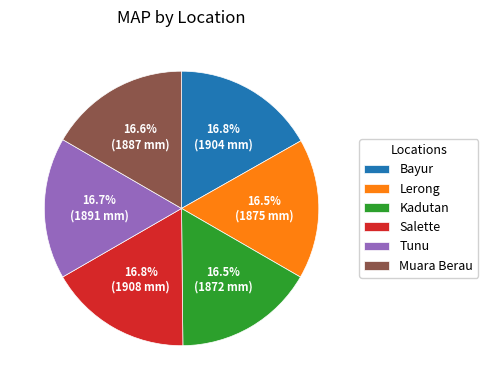

Is Bayur the majority of the pie?

No